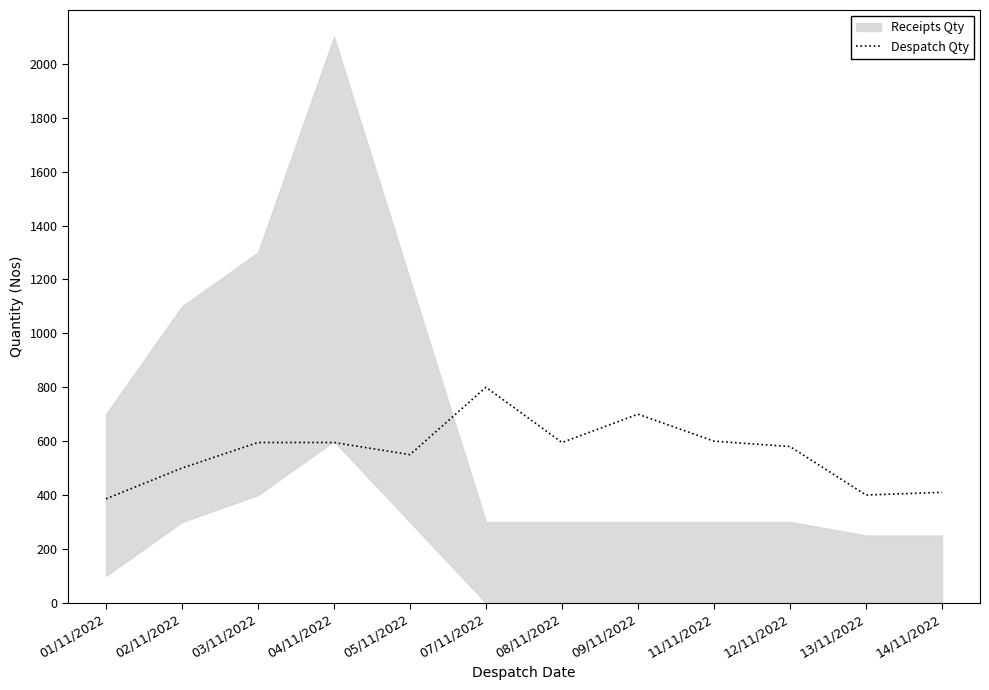

What is the sum of the values at 04/11/2022 and 07/11/2022?

1395